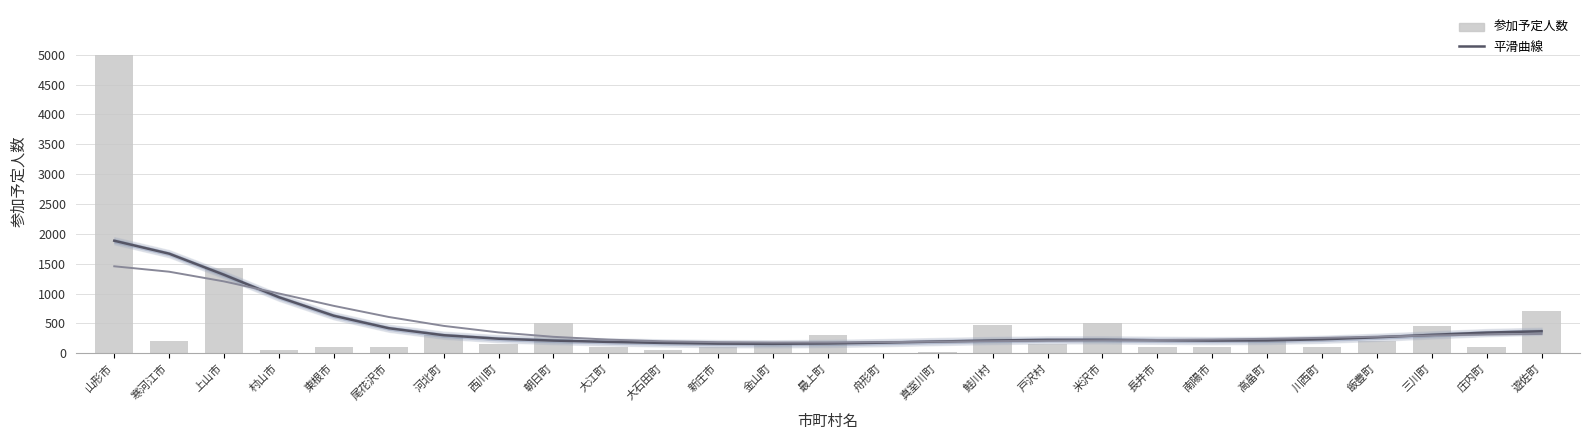

What position from the left is 大江町?

10